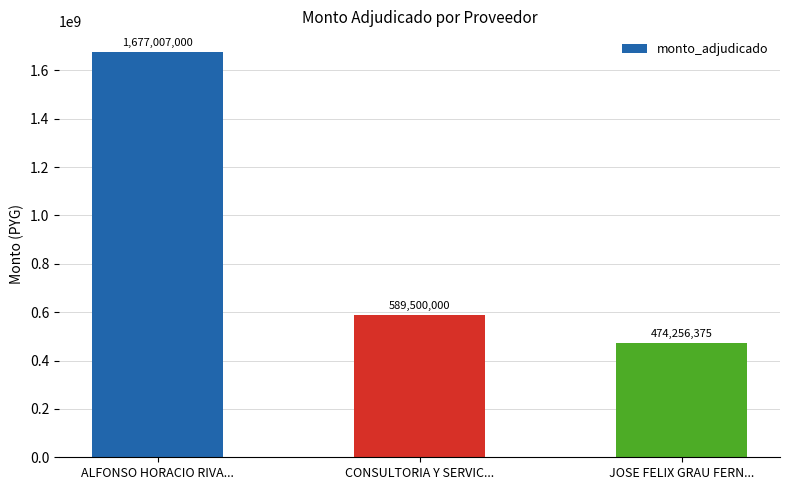

How many categories are shown in the chart?

3